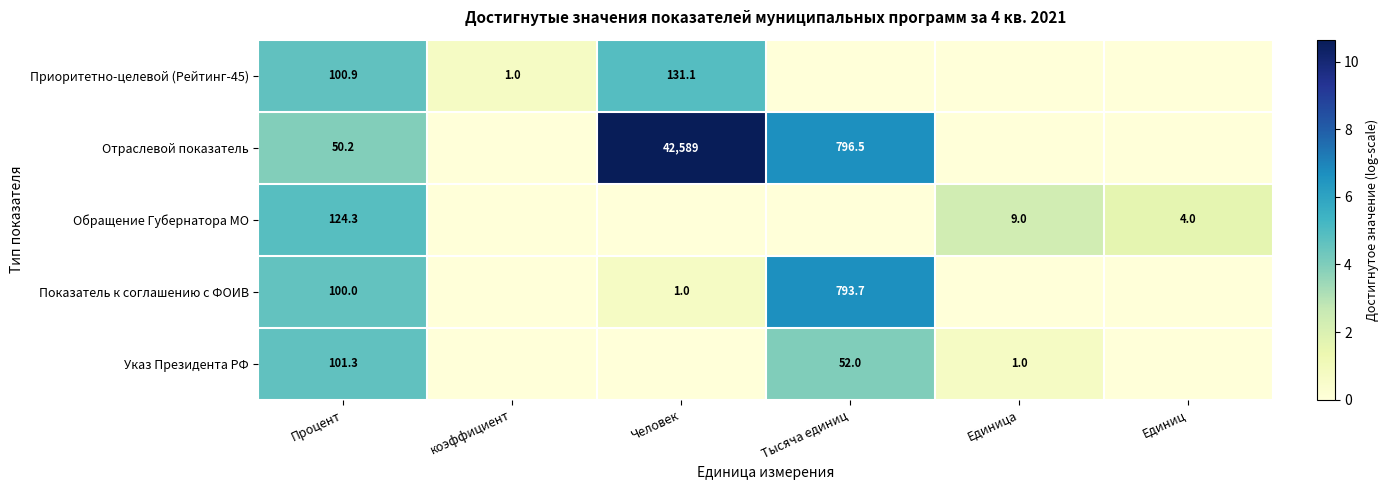

The value of Обращение Губернатора МО at Единиц is 7.2. True or false?

False